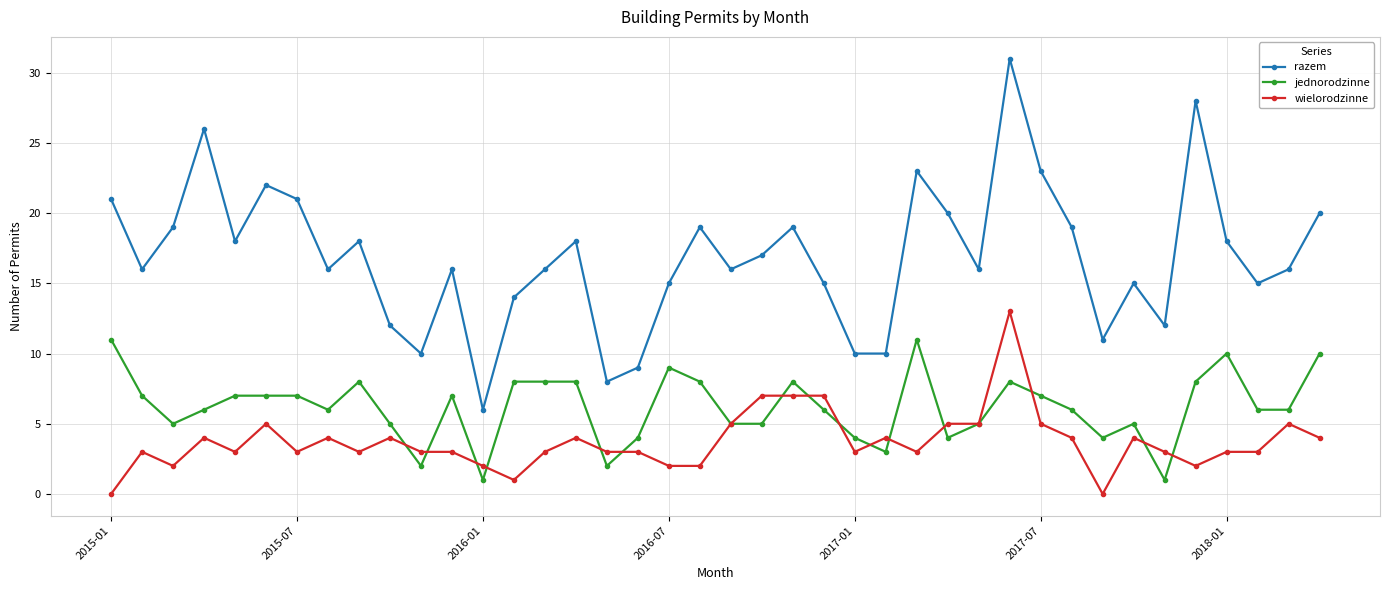

Which series has the widest spread of values?

razem